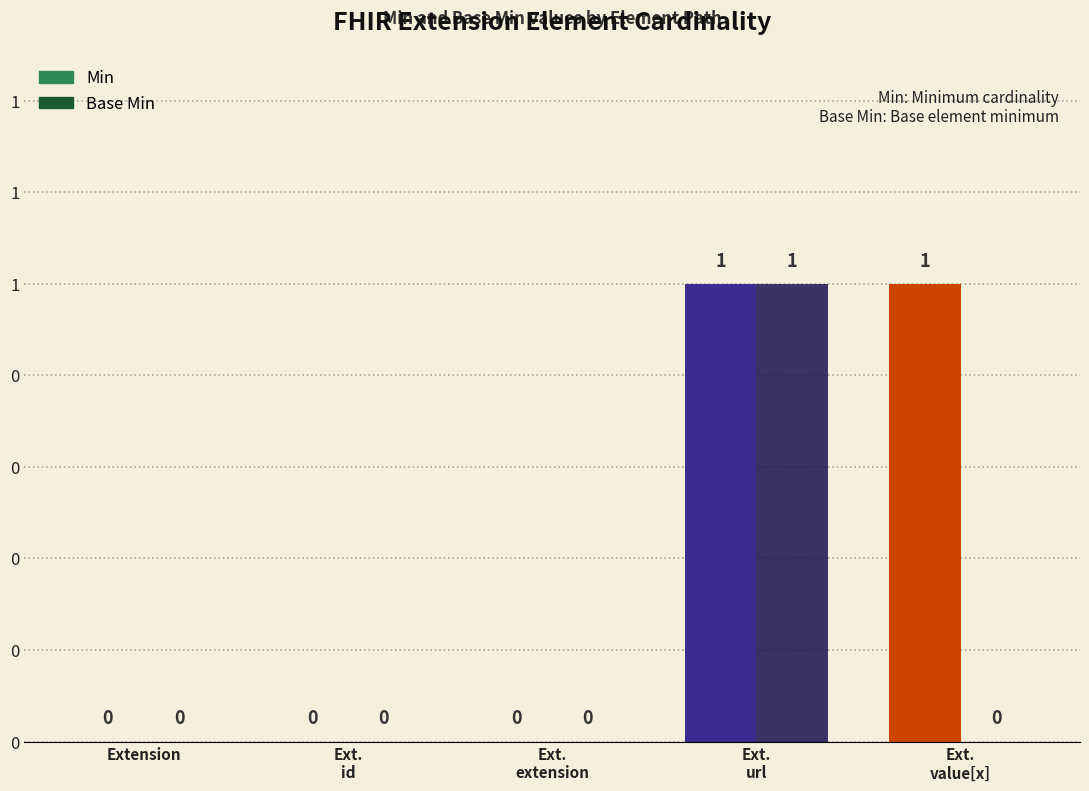

What position from the right is Ext.
extension?

3